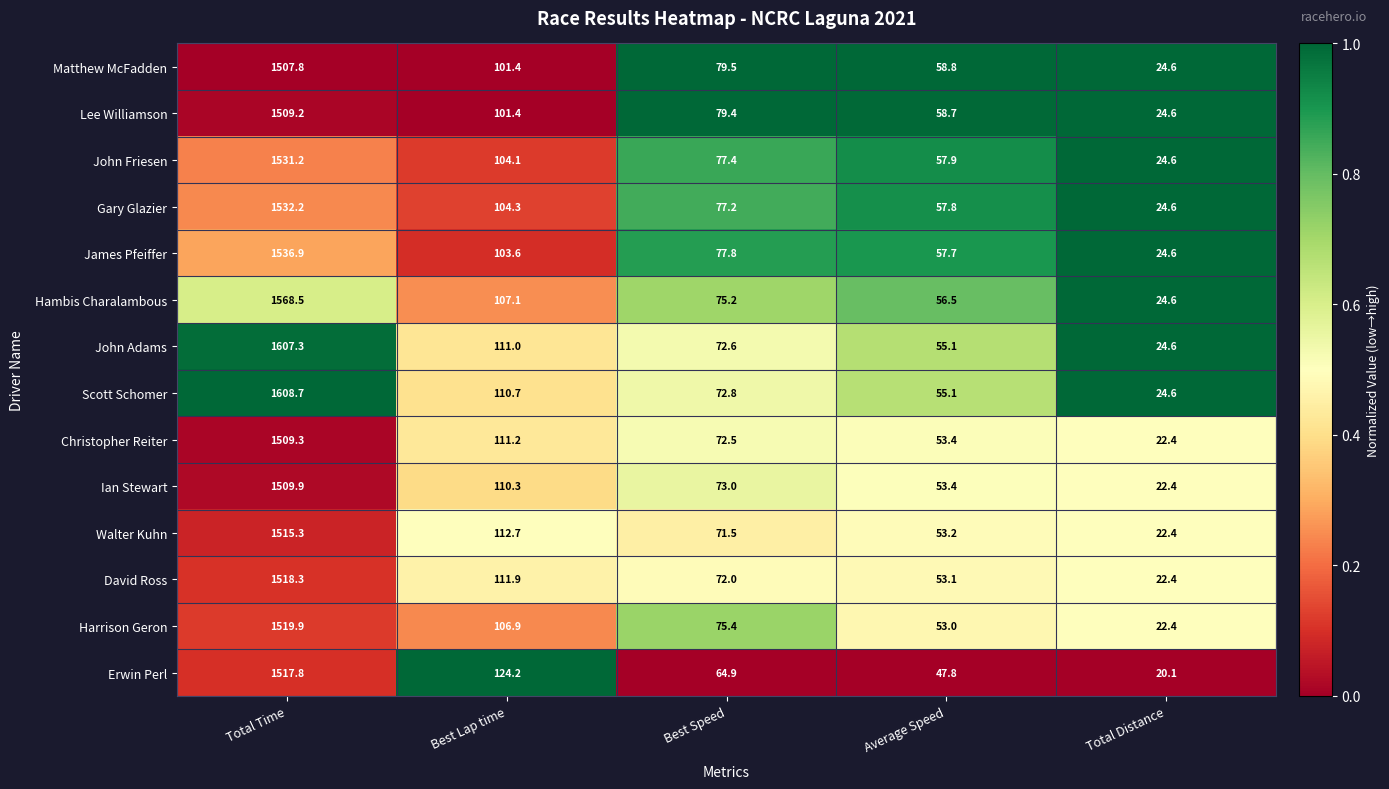

Which series has the largest total across all categories?

Scott Schomer